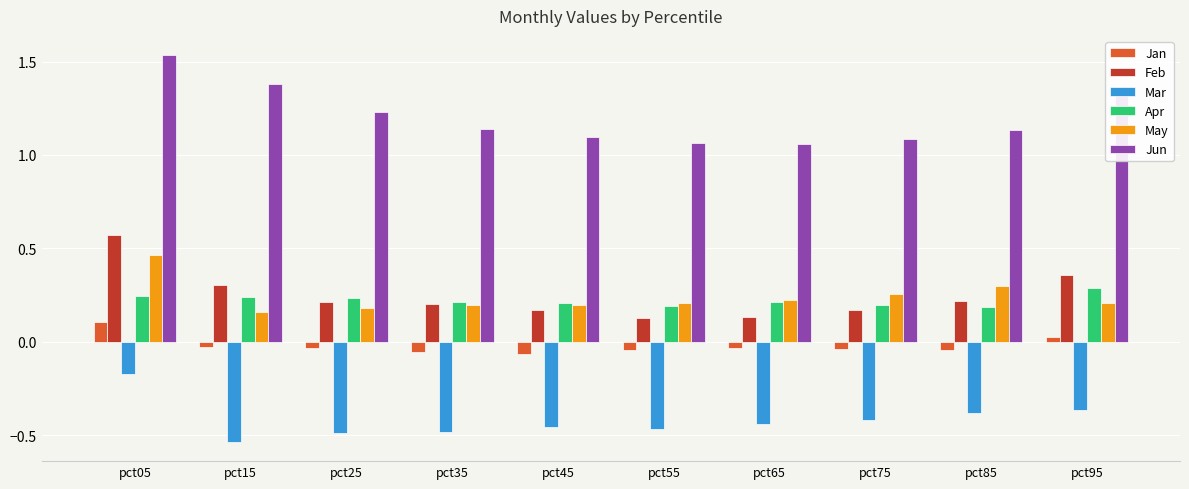

At how many categories does at least one series exceed 0?

10